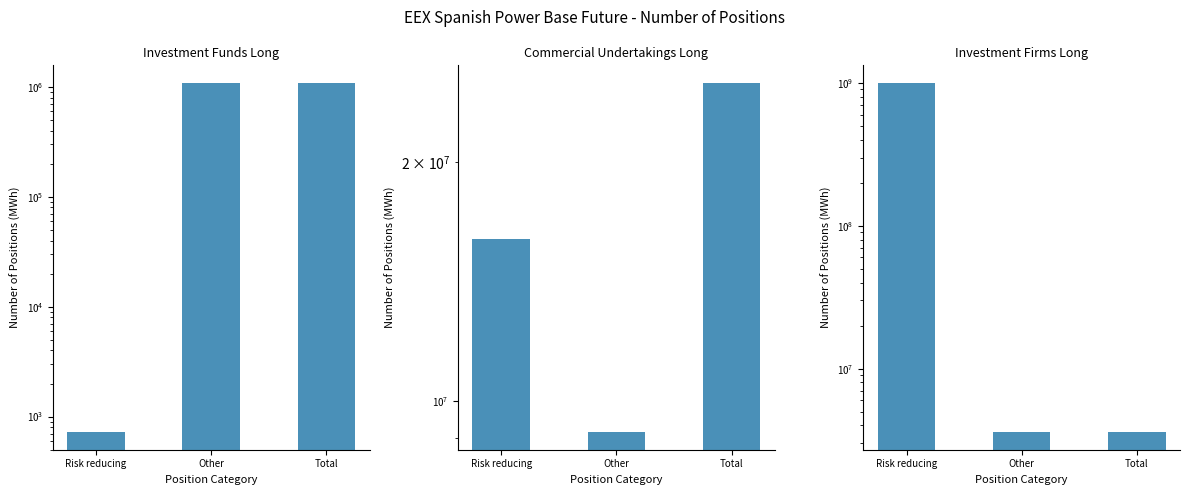

The Investment Funds Long series shows 1090968 at Other. True or false?

True